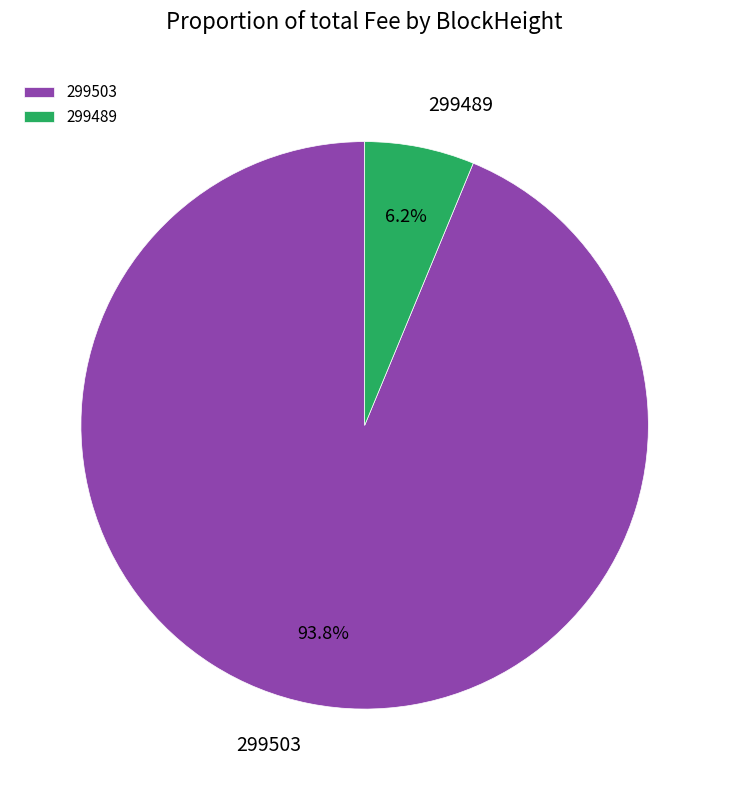

Rank the categories by value from highest to lowest.

299503, 299489